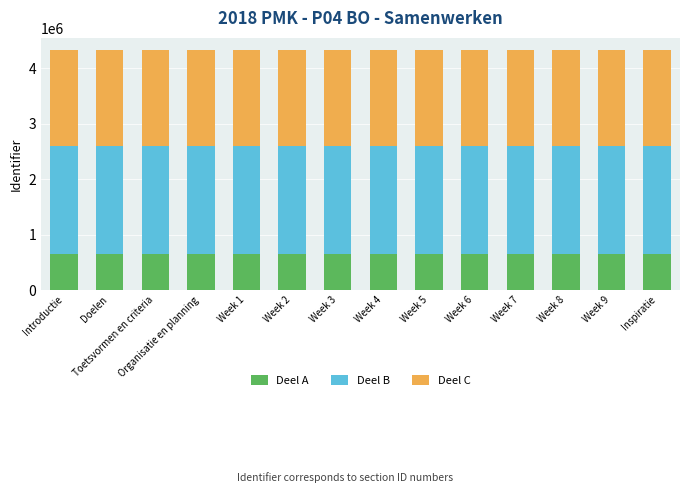

What is the total value across all series at Week 8?

4327292.0